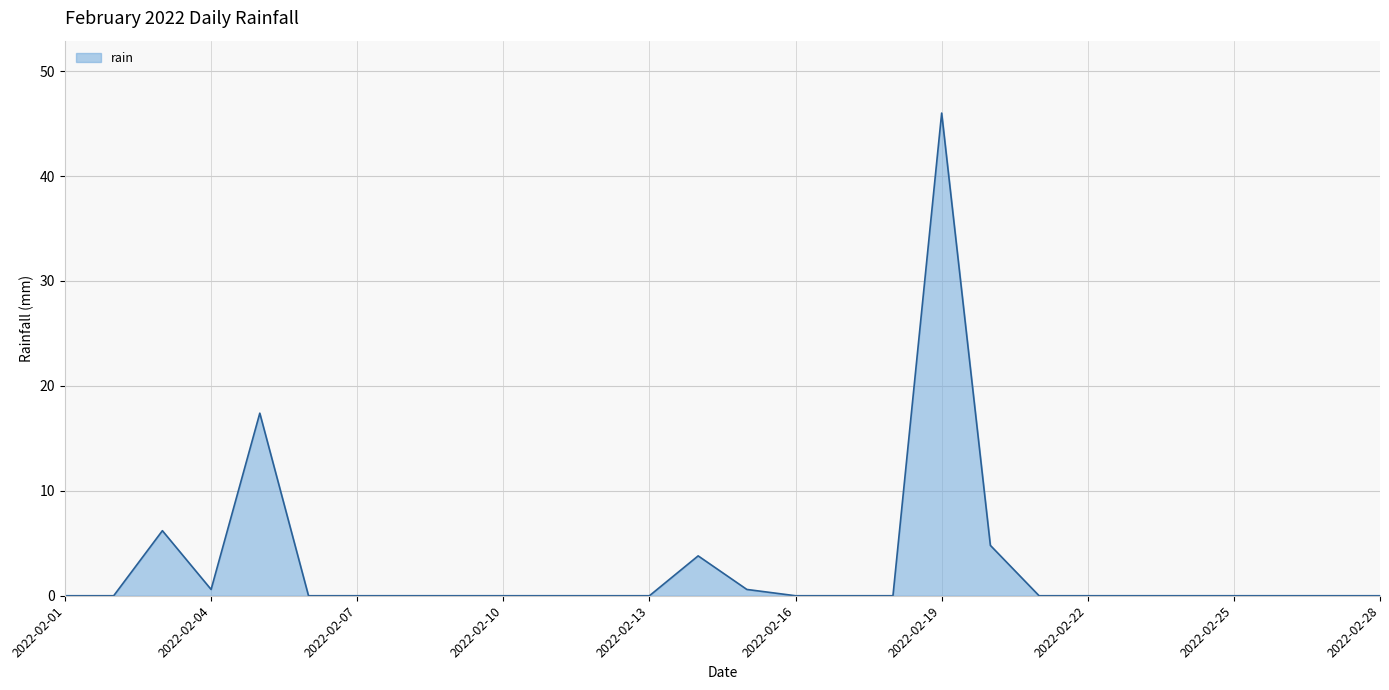

What is the maximum value shown in the chart?

46.0